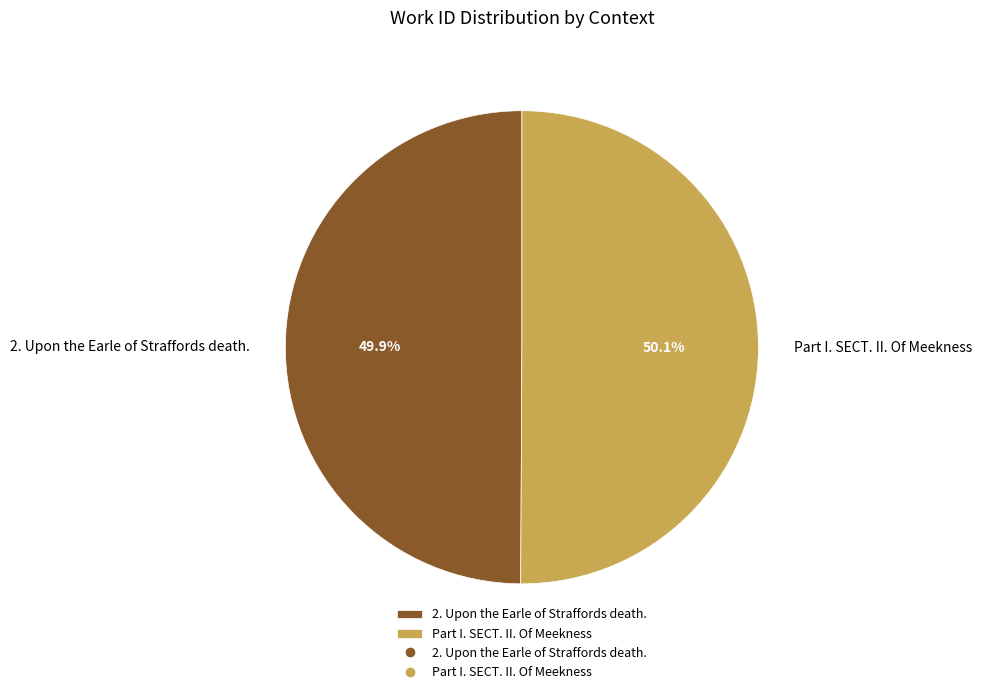

Combined, do Part I. SECT. II. Of Meekness and 2. Upon the Earle of Straffords death. account for over 50%?

Yes